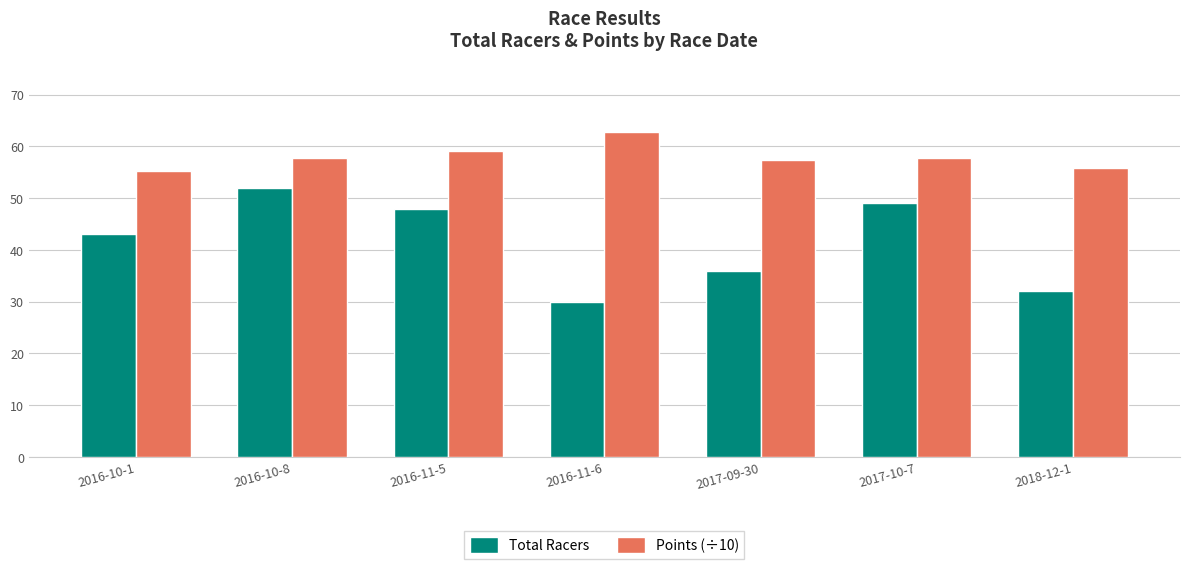

What is the sum of the Total Racers values at 2016-10-1 and 2016-10-8?

95.0